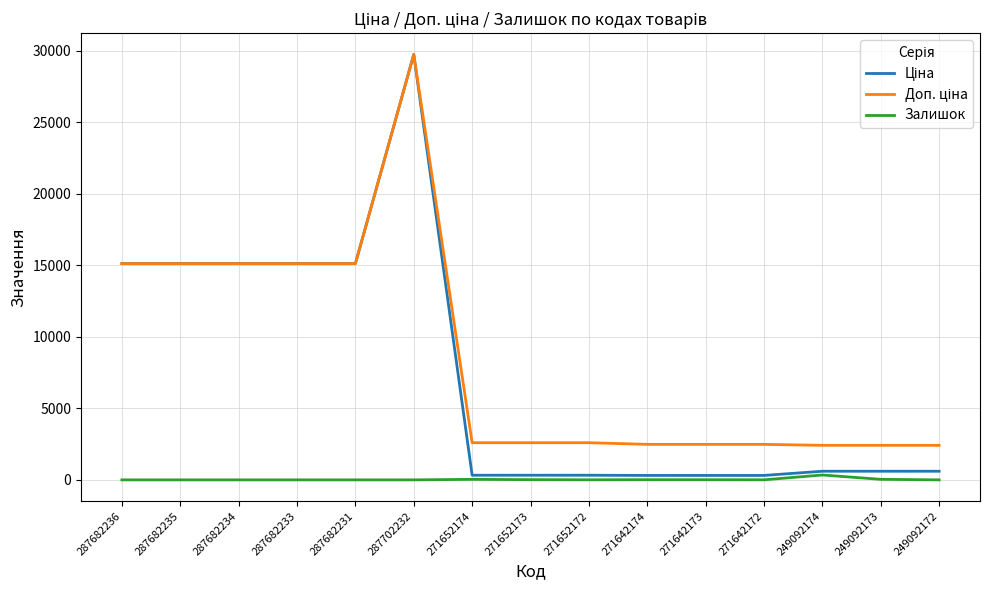

The value of Залишок at 287682235 is 0.0. True or false?

True